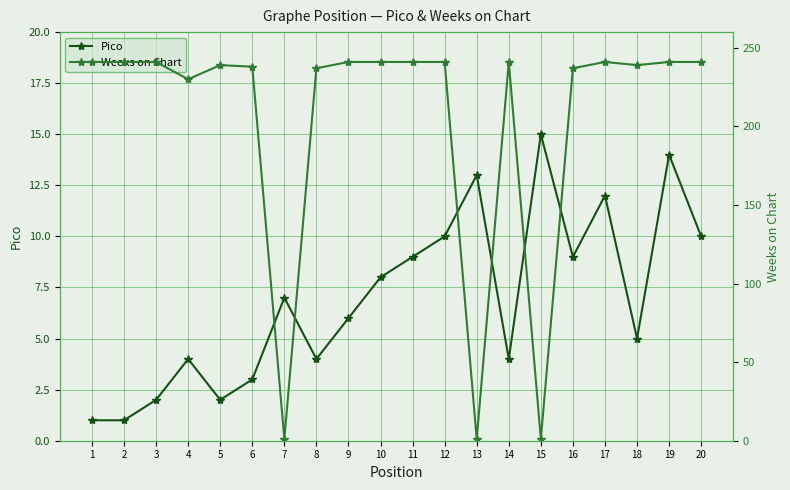

What is the total value across all series at 8?

241